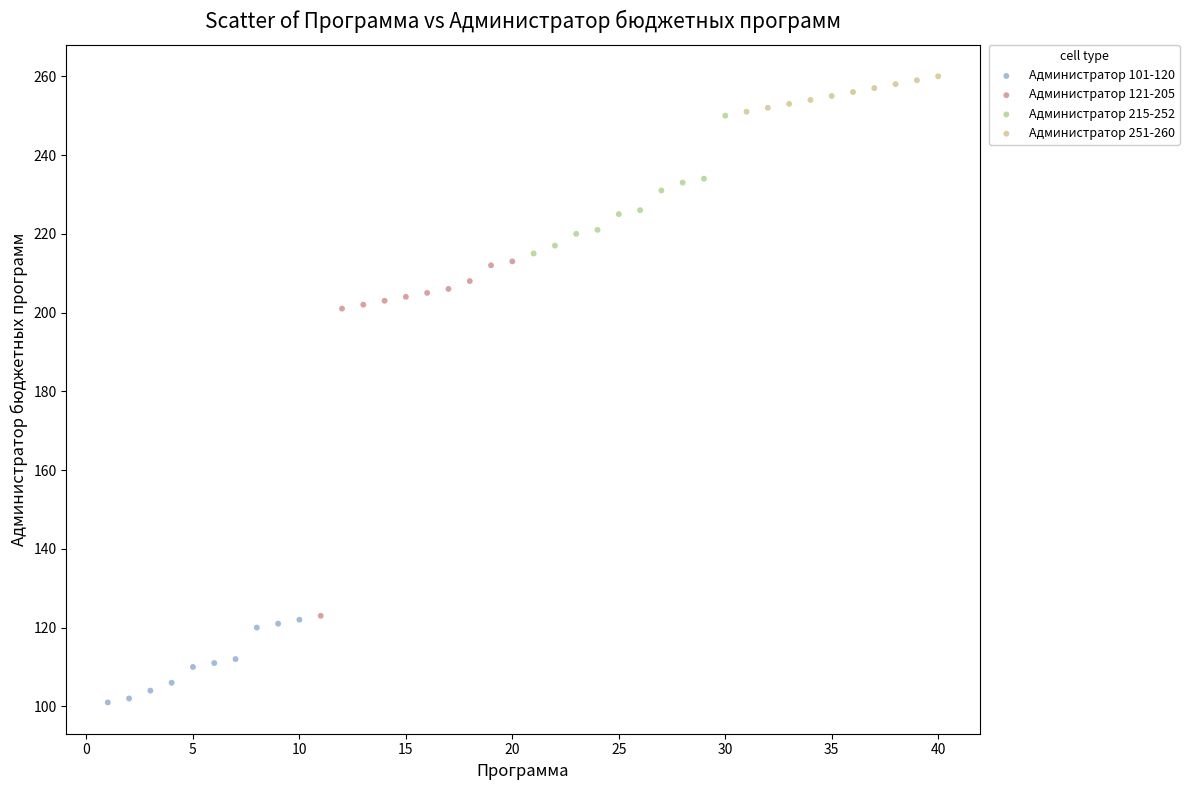

Which series contains the lowest Y value?

Администратор 101-120